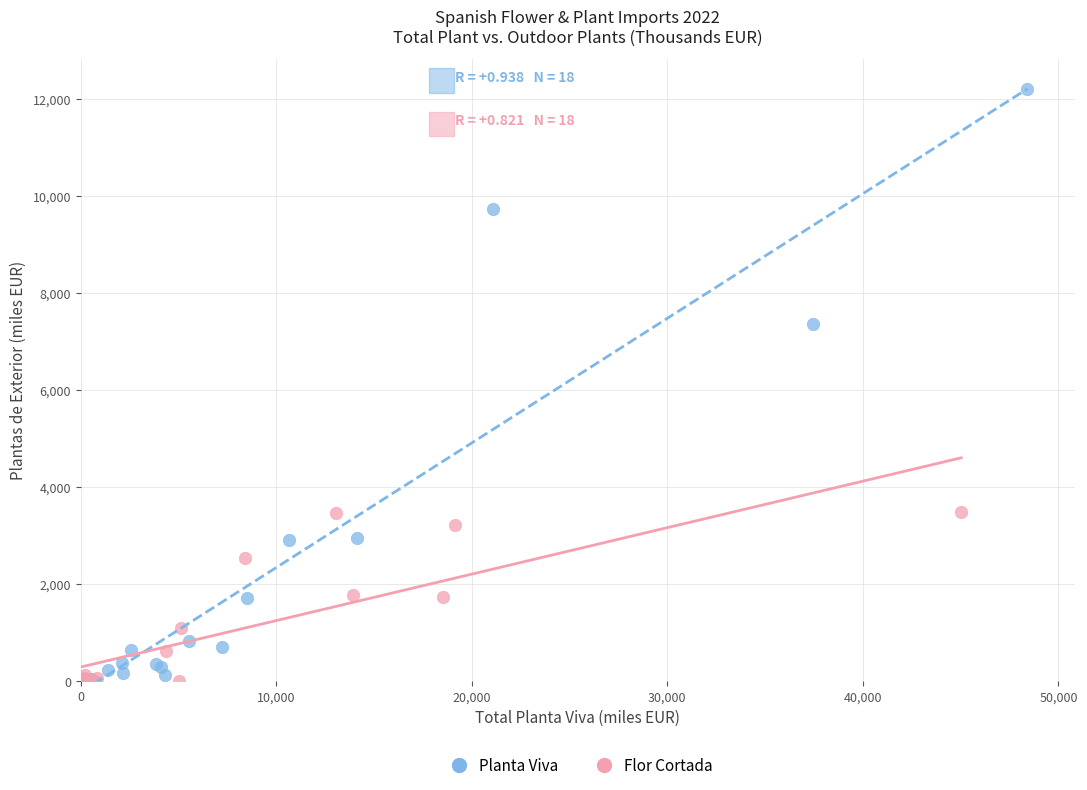

Which series reaches the maximum Y coordinate?

Planta Viva